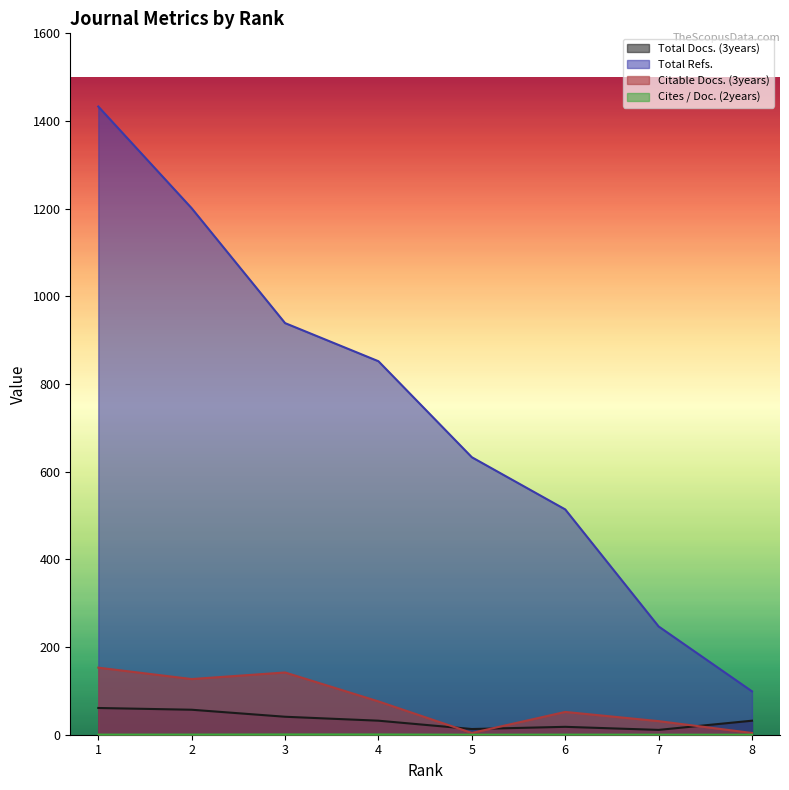

Reading right to left, extract all data points from this chart.

Total Docs. (3years): 32.0	11.0	18.0	13.0	32.0	41.0	57.0	61.0
Total Refs.: 99.0	247.0	514.0	633.0	852.0	939.0	1201.0	1433.0
Citable Docs. (3years): 4.0	31.0	52.0	4.0	76.0	142.0	127.0	153.0
Cites / Doc. (2years): 0.0	0.0	0.2	0.0	0.6	0.6	0.3	0.2